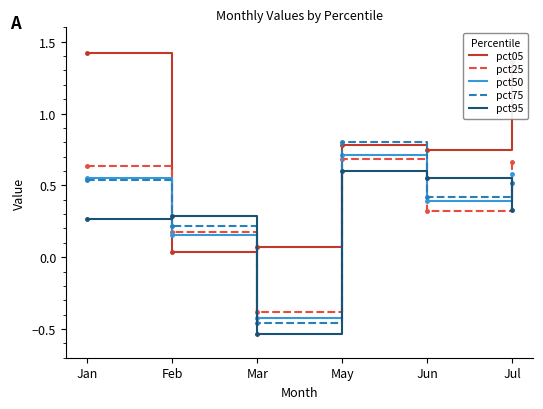

At which label does pct25 reach its peak?

May